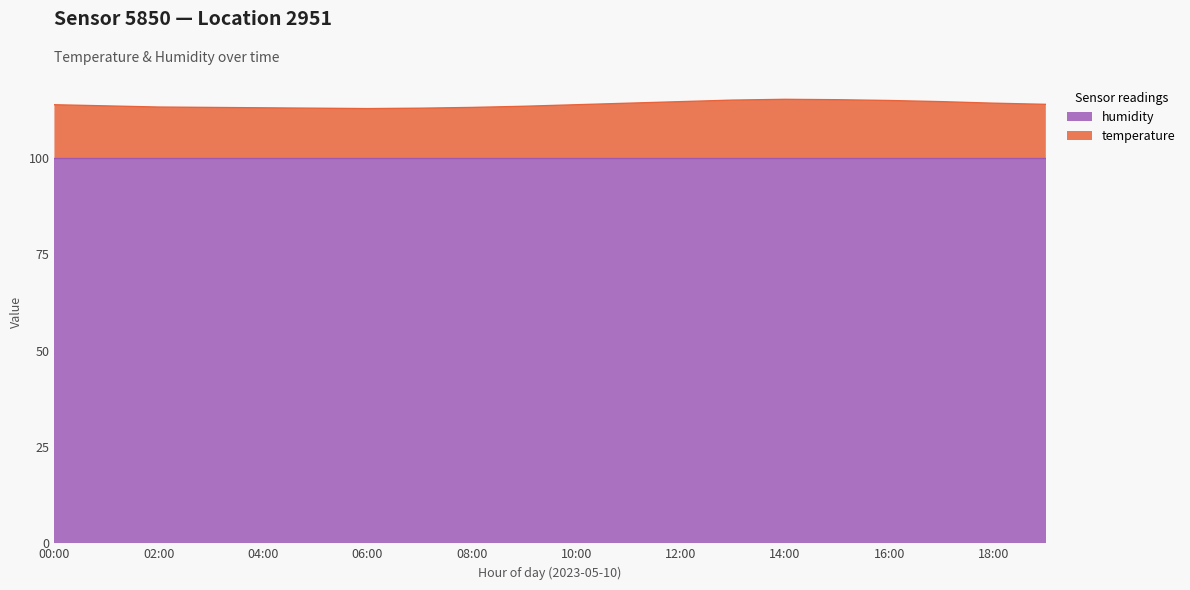

What is the value of the 16th point from the left?

115.0